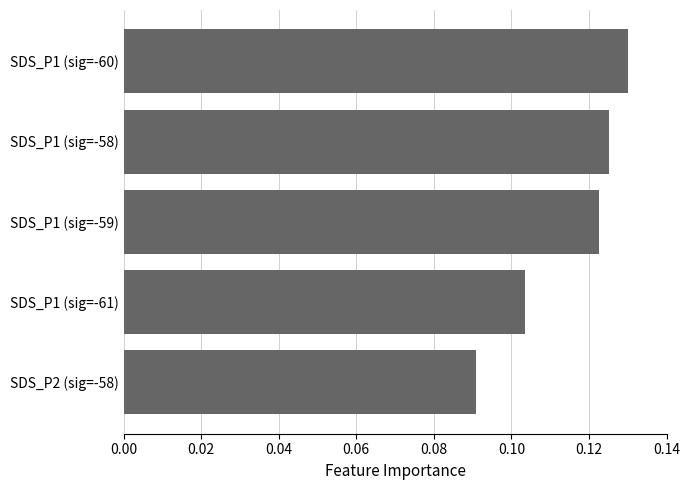

Rank the categories by value from lowest to highest.

SDS_P2 (sig=-58), SDS_P1 (sig=-61), SDS_P1 (sig=-59), SDS_P1 (sig=-58), SDS_P1 (sig=-60)